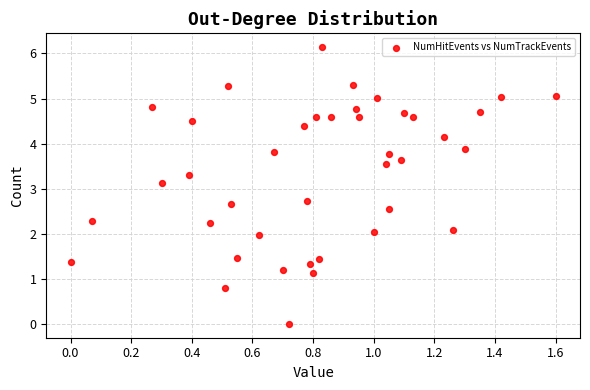

What Y value in the scatter plot is closest to 3?

3.1